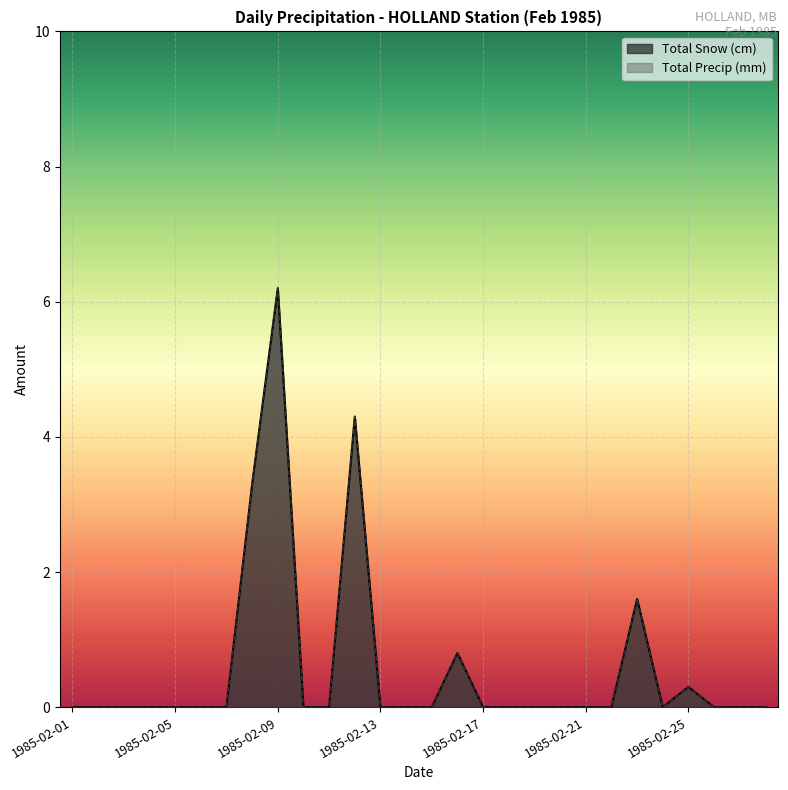

In Total Precip (mm), how many points are lower than both neighbors (excluding endpoints)?

1